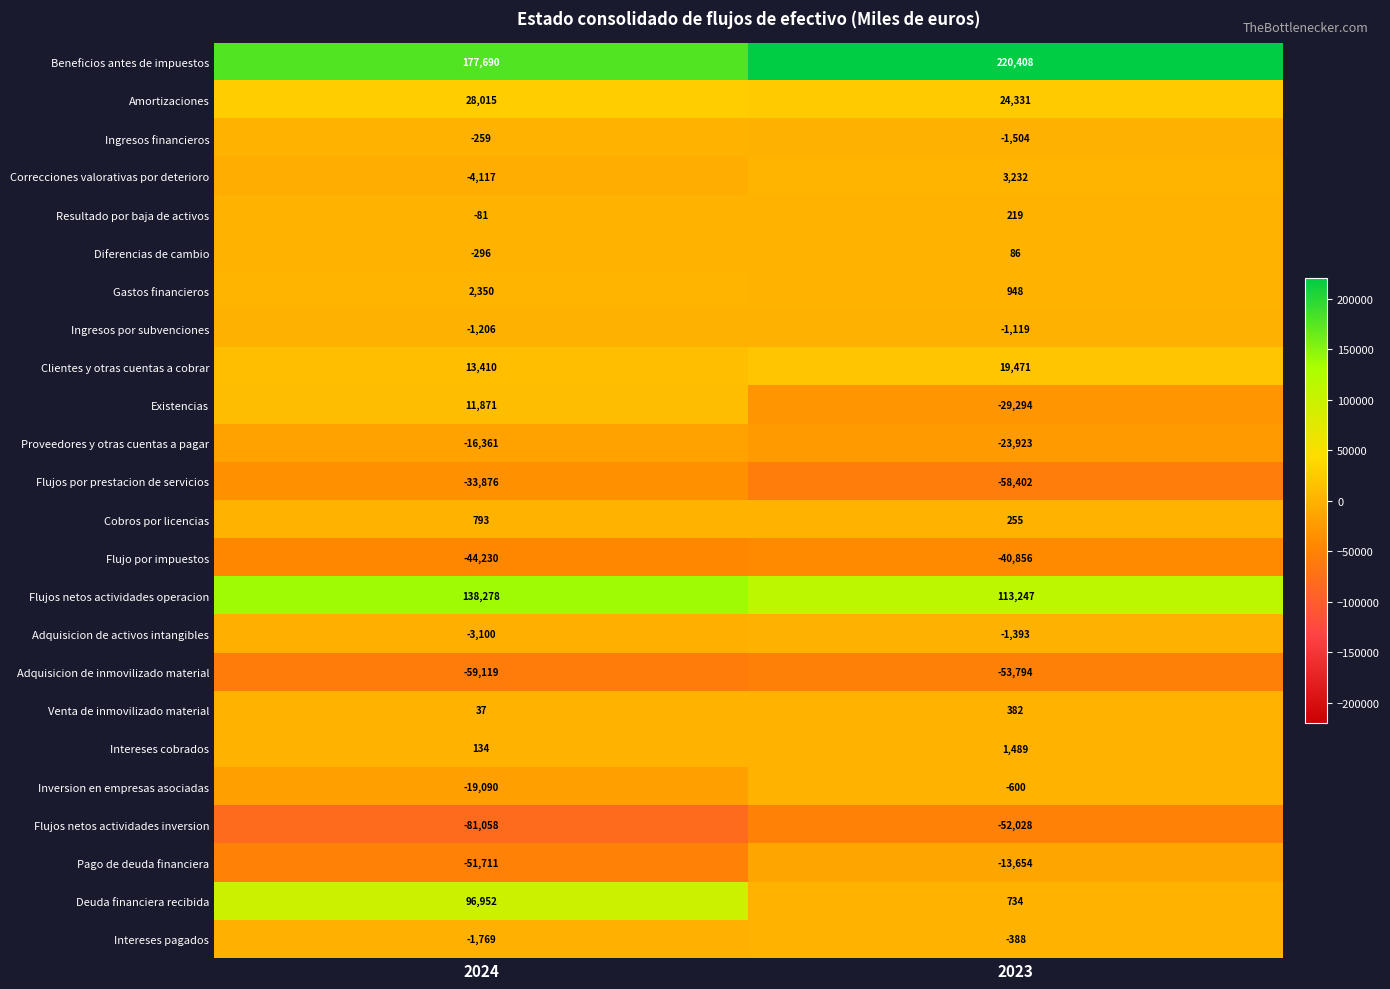

Which series has the widest spread of values?

Deuda financiera recibida